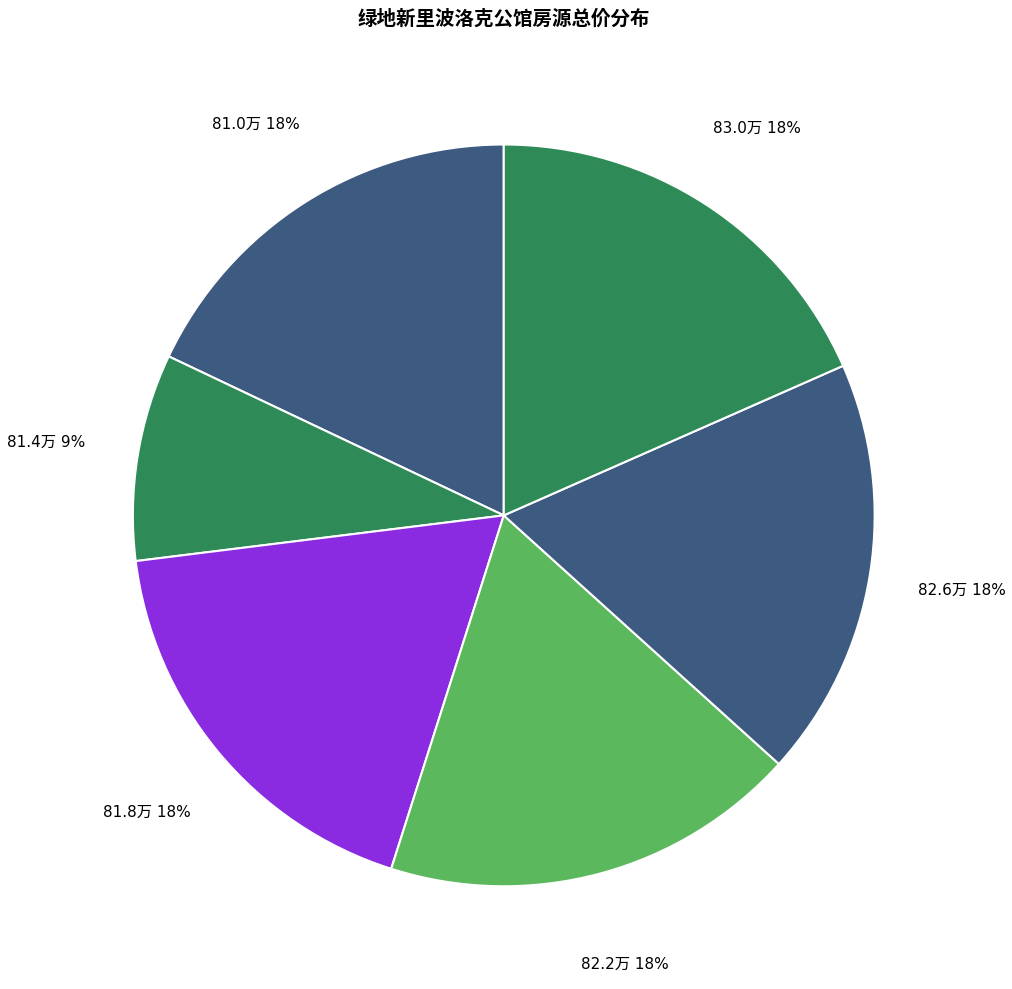

Is there any slice that represents more than half of the pie?

No